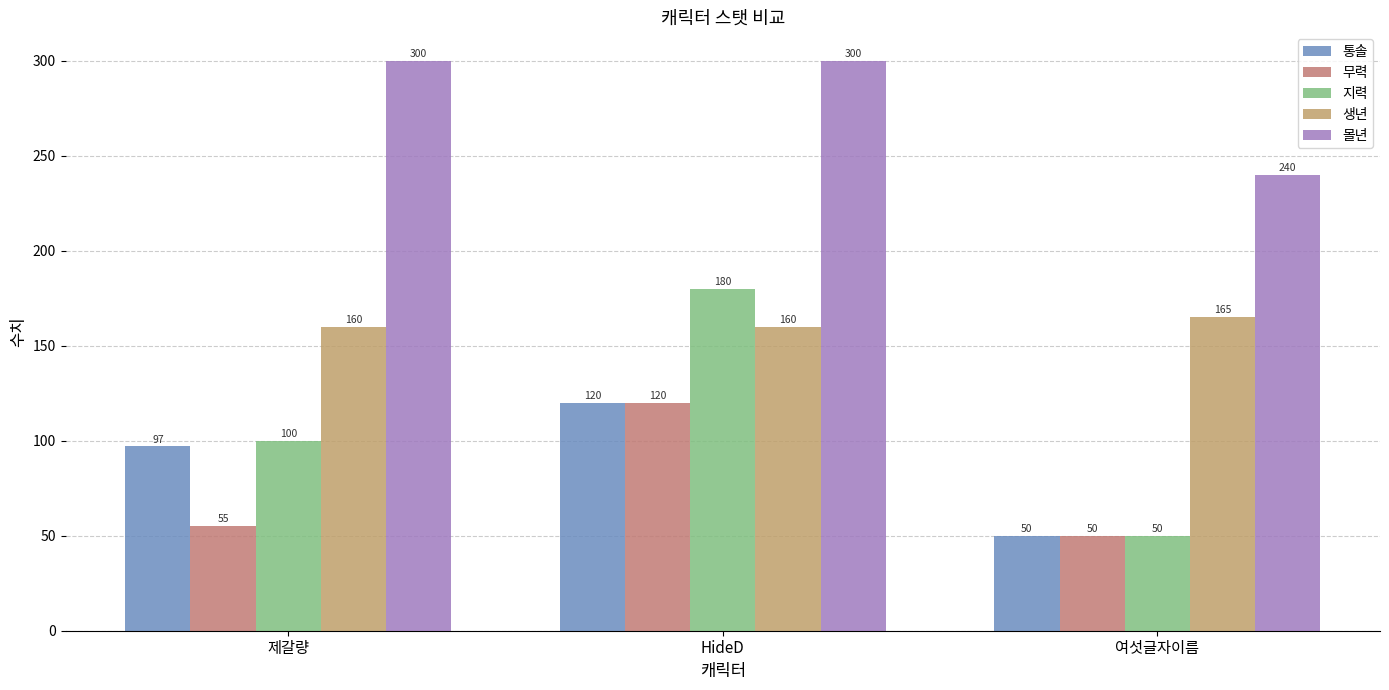

Which series has the largest total across all categories?

몰년